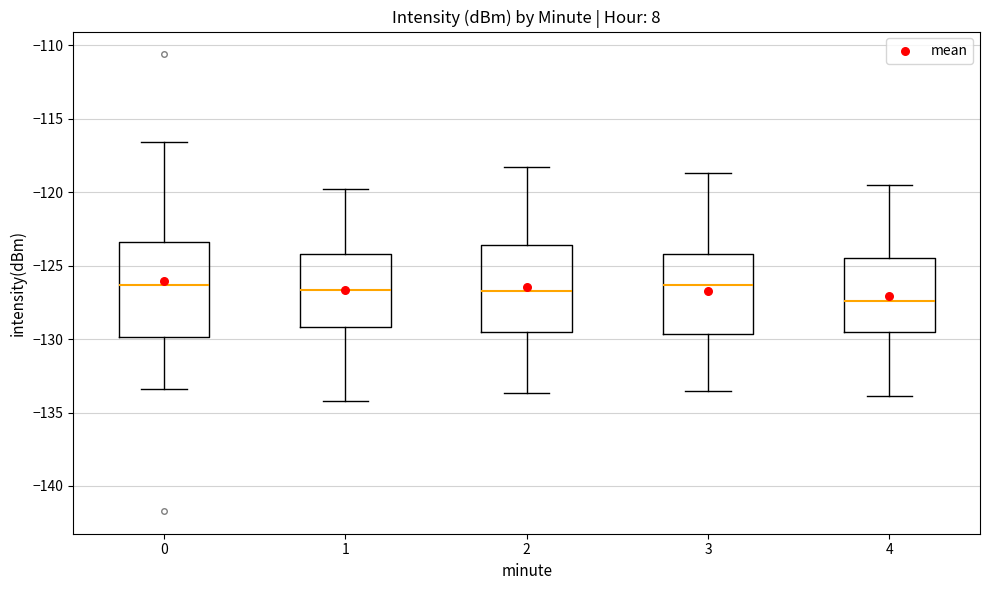

Reading left to right, transcribe this box plot: for each box, give where its median line is, the range the box spans, and where its two whiskers end, as read against the y-axis. The values are not printed on the chart, so give them approximately, as read against the axis.

0: median -126.5, box -130.0 to -123.5, whiskers -133.5 to -116.5
1: median -126.5, box -129.0 to -124.0, whiskers -134.0 to -120.0
2: median -126.5, box -129.5 to -123.5, whiskers -133.5 to -118.5
3: median -126.5, box -129.5 to -124.0, whiskers -133.5 to -118.5
4: median -127.5, box -129.5 to -124.5, whiskers -134.0 to -119.5